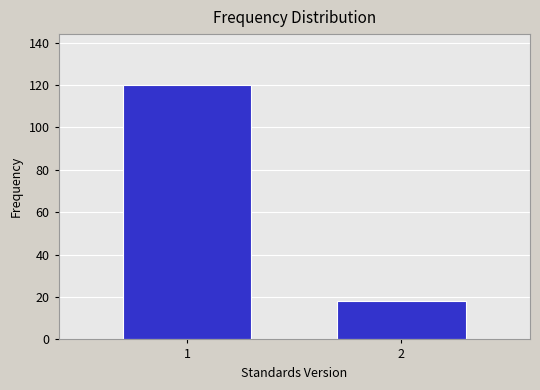

Reading left to right, what are all the values shown in this chart?

120	18